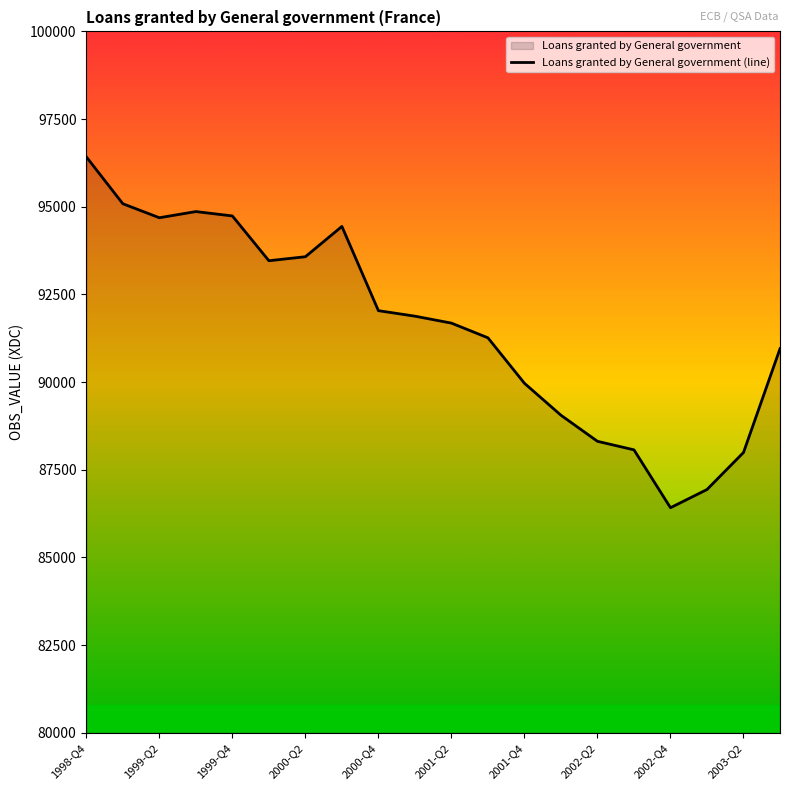

Approximately how many times larger is the value at 2001-Q2 compared to 2002-Q4?

1.1